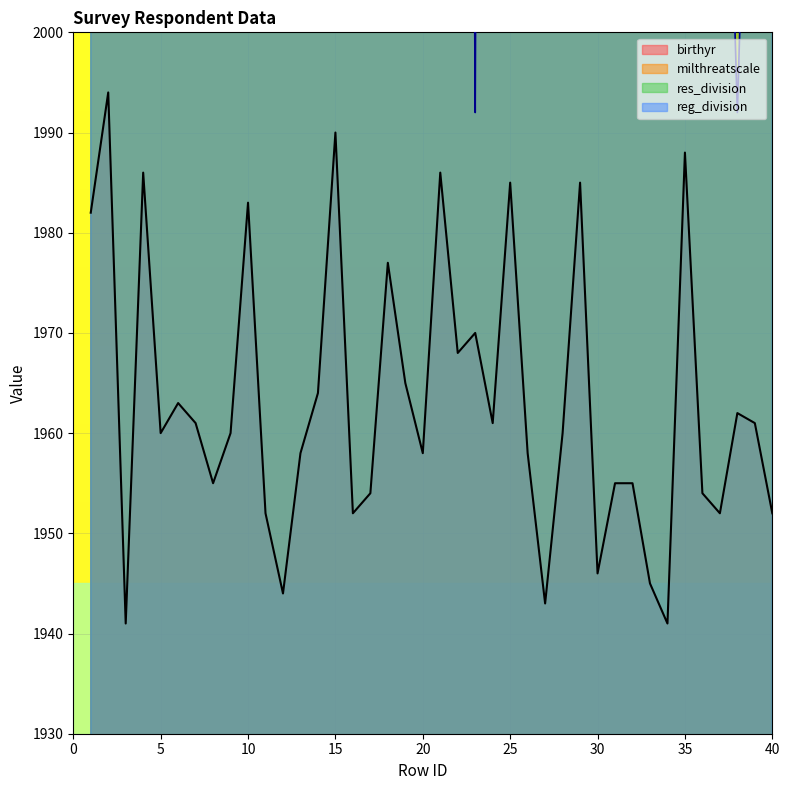

How many res_division values are between 2095 and 2575?

33